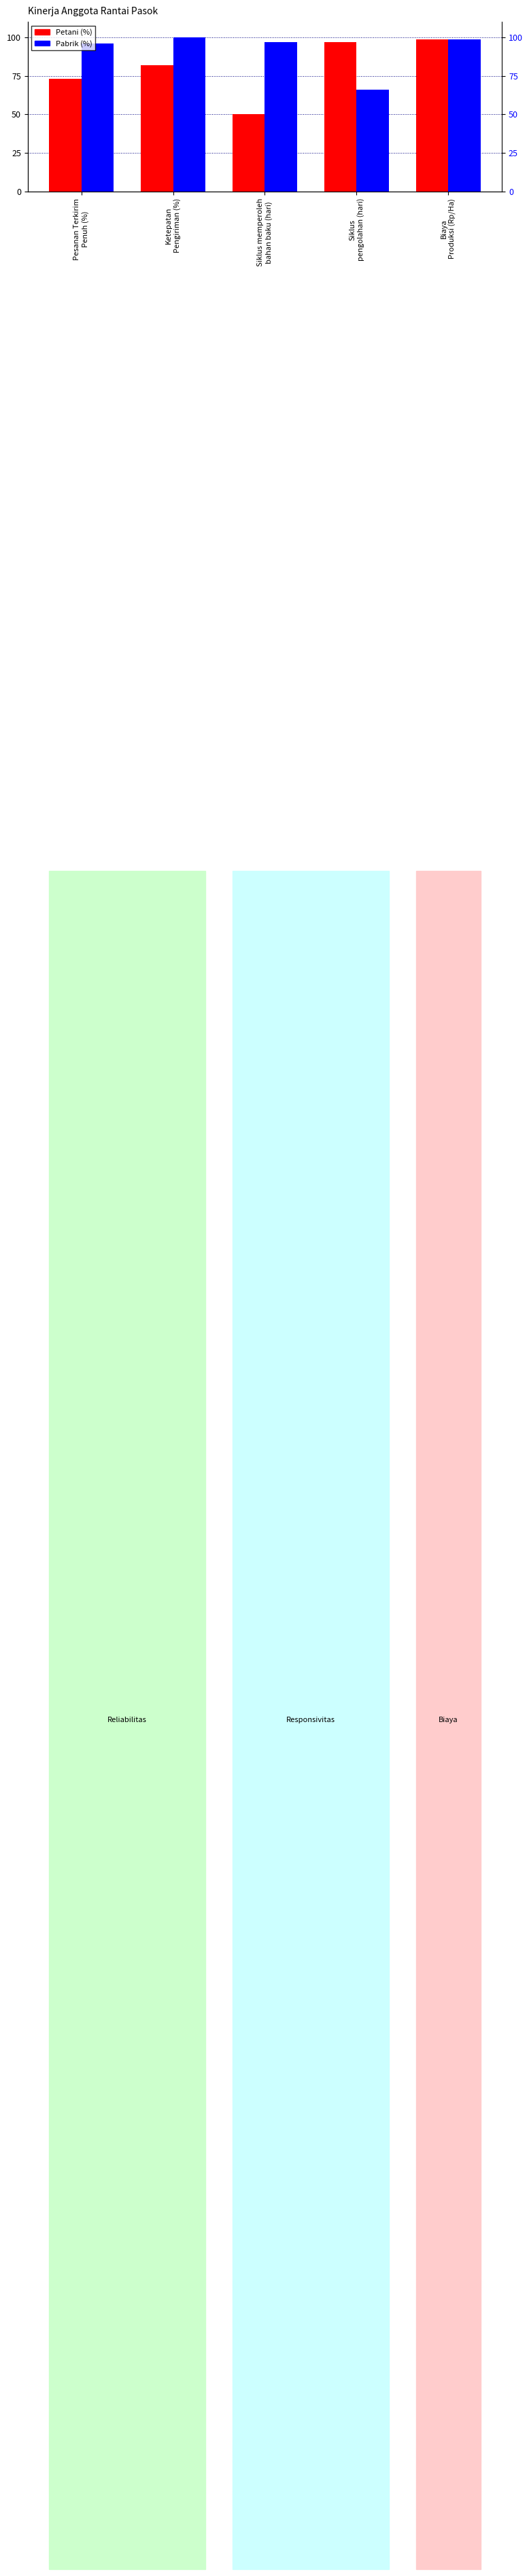

Which has a higher value, Siklus
pengolahan (hari) or Pesanan Terkirim
Penuh (%)?

Siklus
pengolahan (hari)